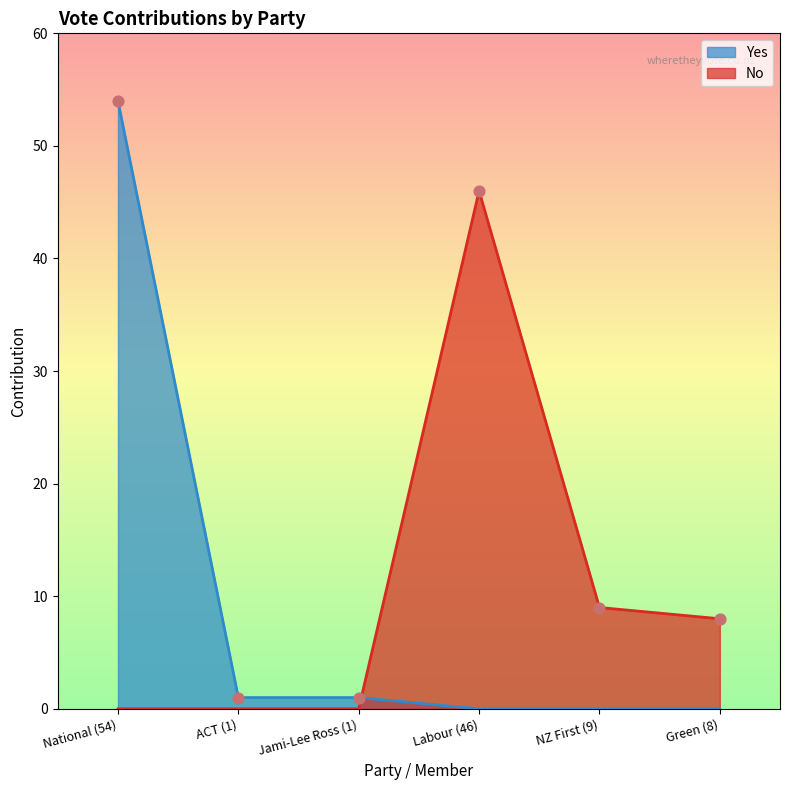

Is the value of No at Labour (46) greater than the value of Yes at Labour (46)?

Yes